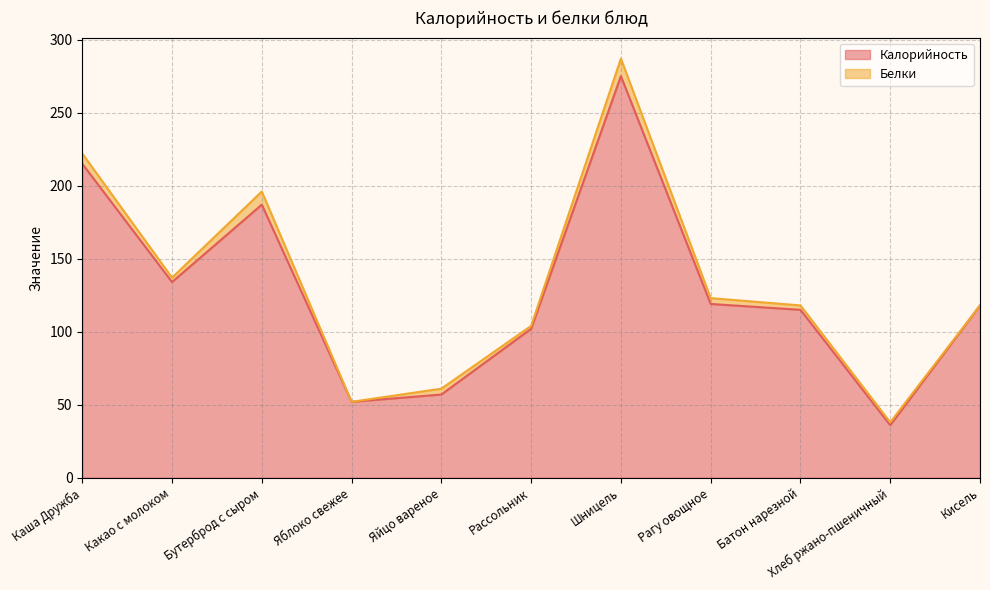

What is the change in value from Бутерброд с сыром to Рассольник?

-85